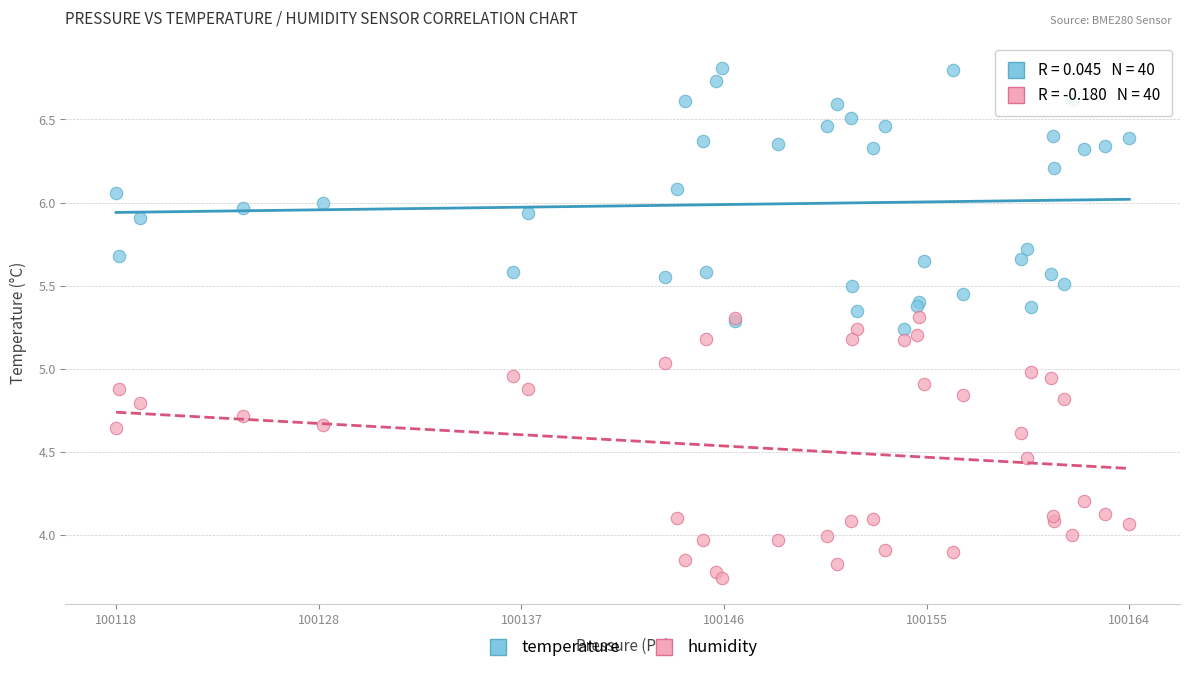

What is the X range (max minus min) for the scatter plot?

45.7